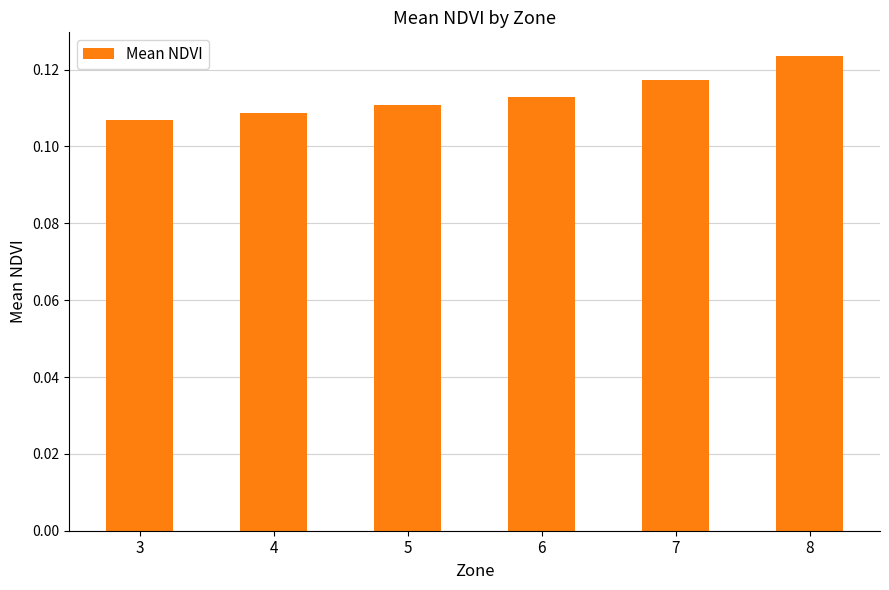

List the labels in order of value, largest first.

8, 7, 6, 5, 4, 3